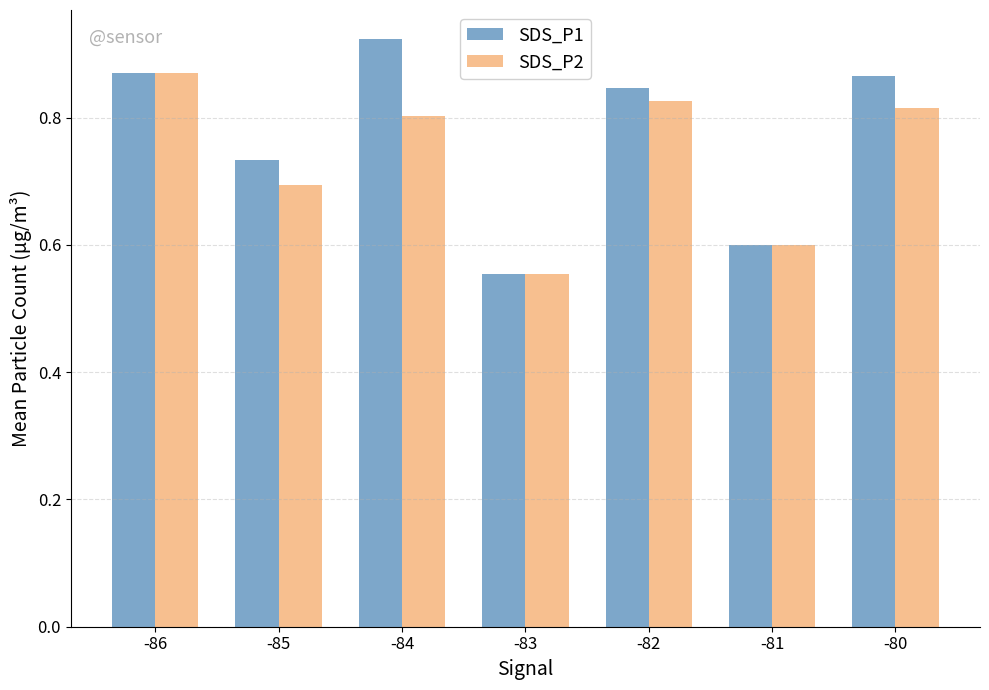

Which label corresponds to the largest value in the chart?

-84